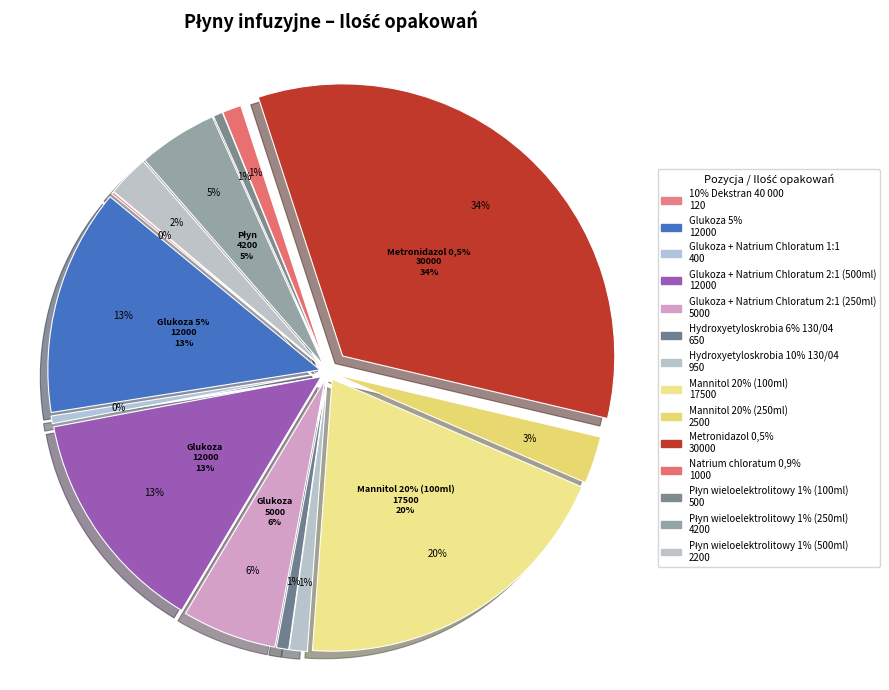

What percentage is NOT represented by Natrium chloratum 0,9%?

98.9%